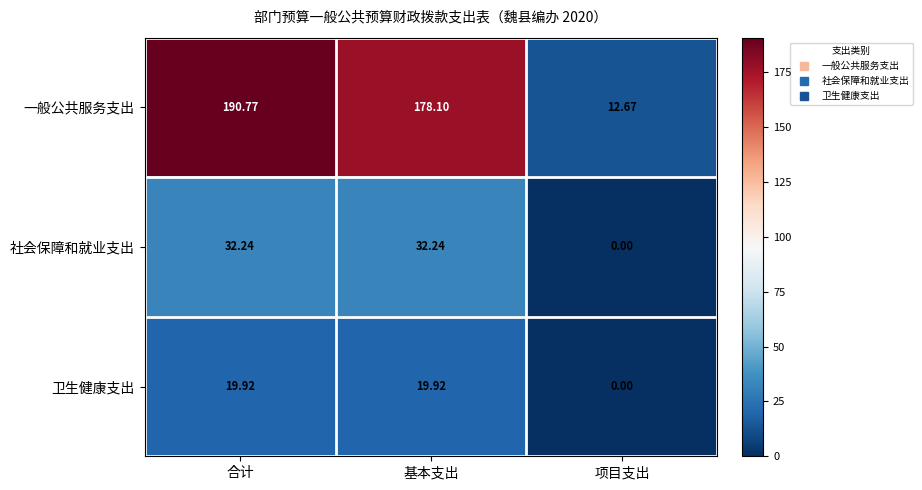

Rank the series at 合计 from lowest to highest value.

卫生健康支出, 社会保障和就业支出, 一般公共服务支出